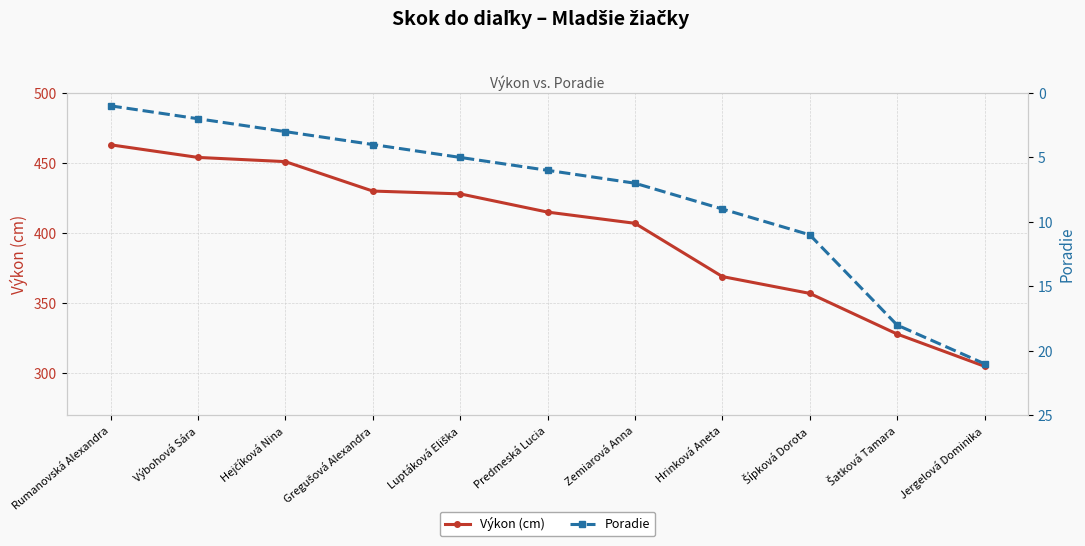

Reading right to left, list all the values displayed in this chart.

Výkon (cm): 305	328	357	369	407	415	428	430	451	454	463
Poradie: 21	18	11	9	7	6	5	4	3	2	1